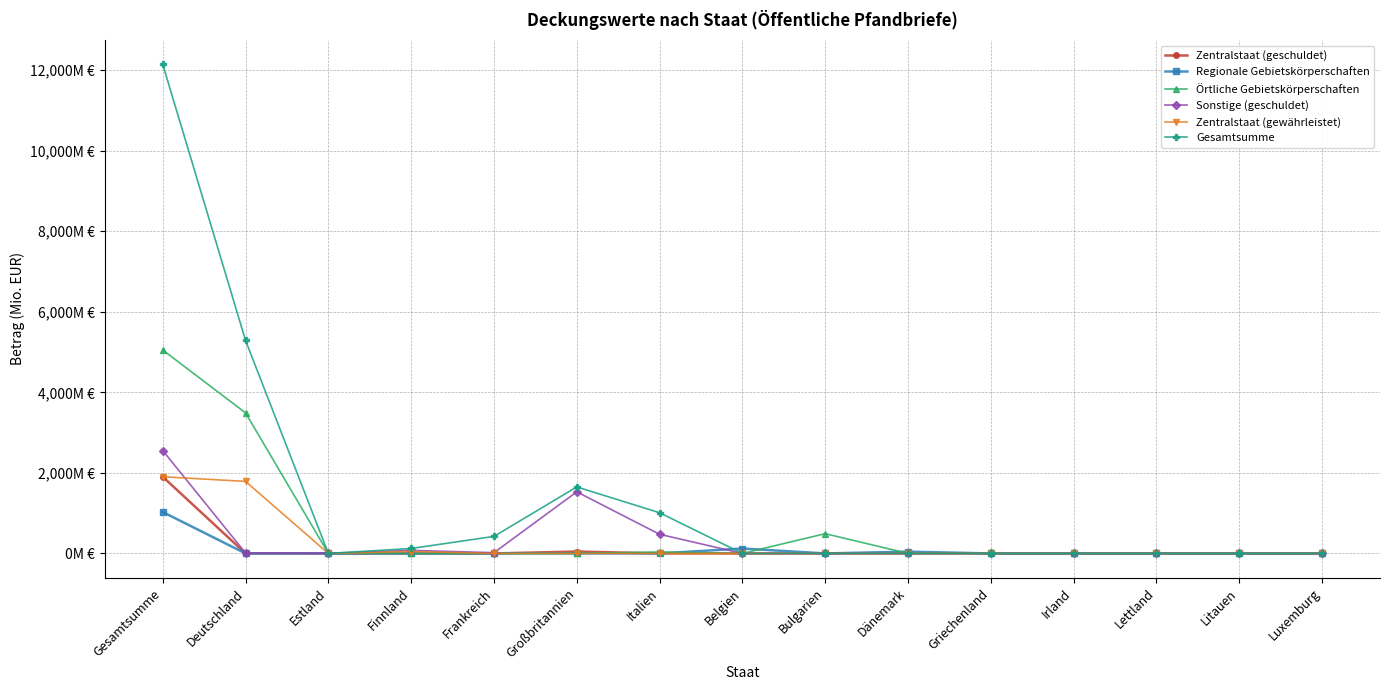

Between Estland and Großbritannien, which series saw the biggest shift?

Gesamtsumme